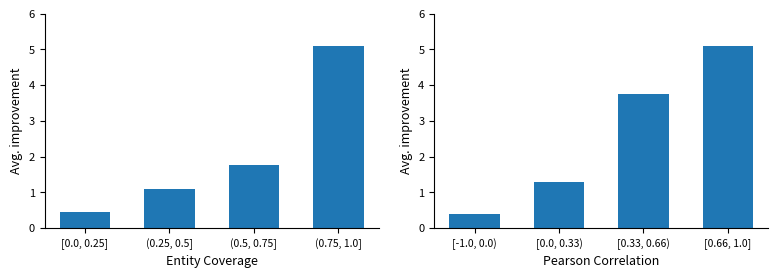

Which label corresponds to the smallest value in the chart?

[0.0, 0.25]